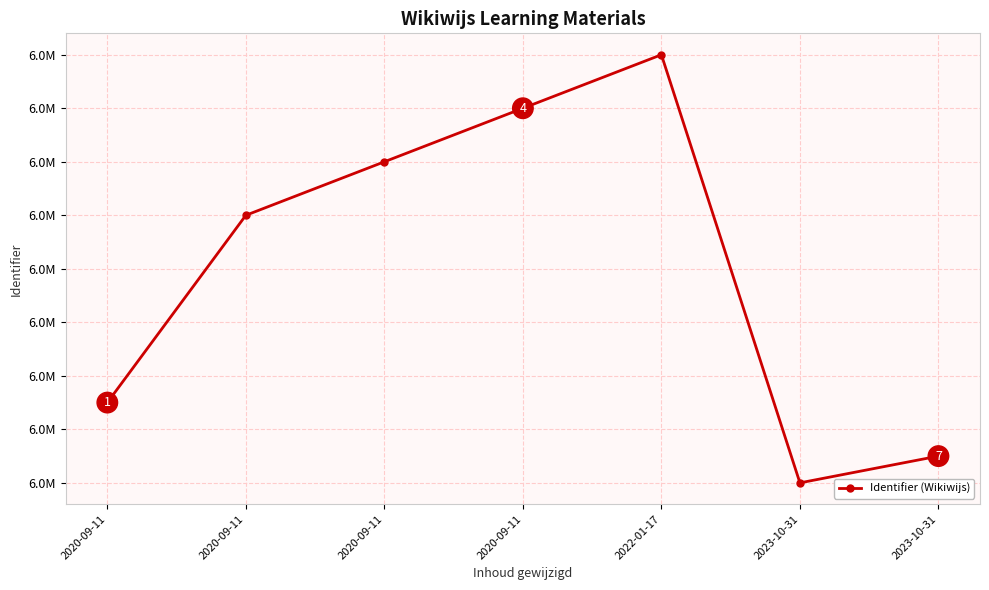

What is the average value?

6003526